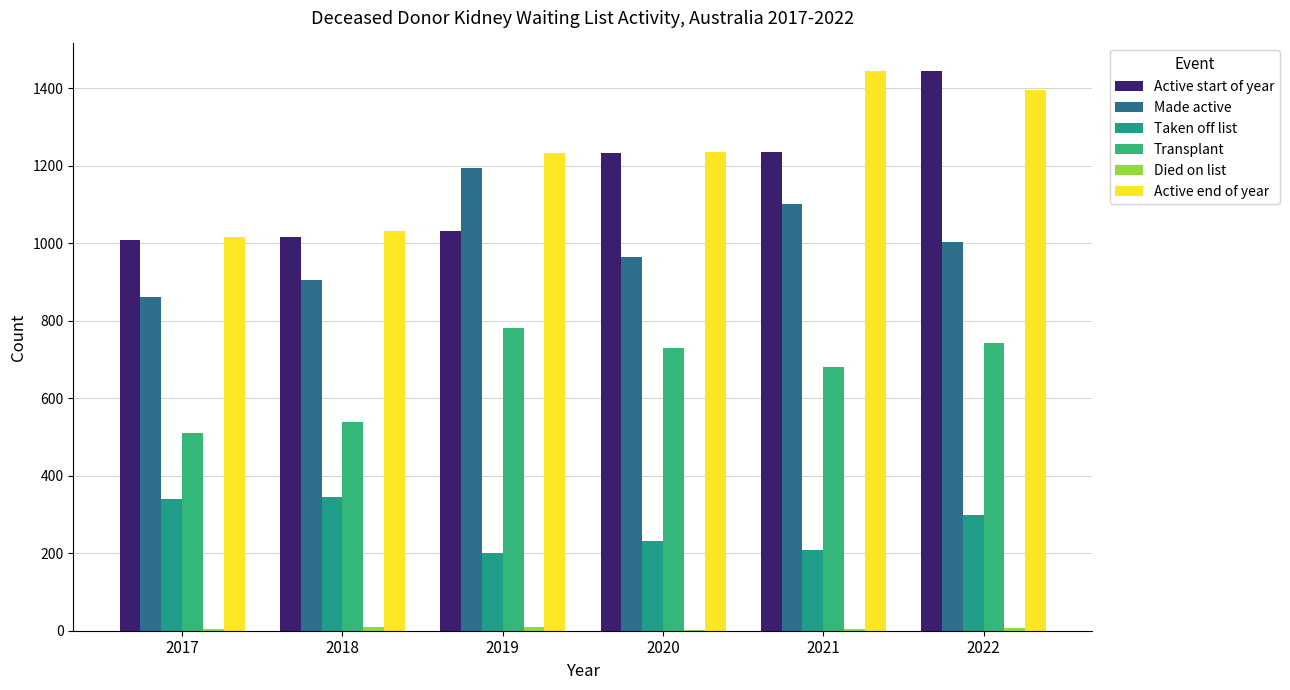

Does the chart contain stacked bars?

No